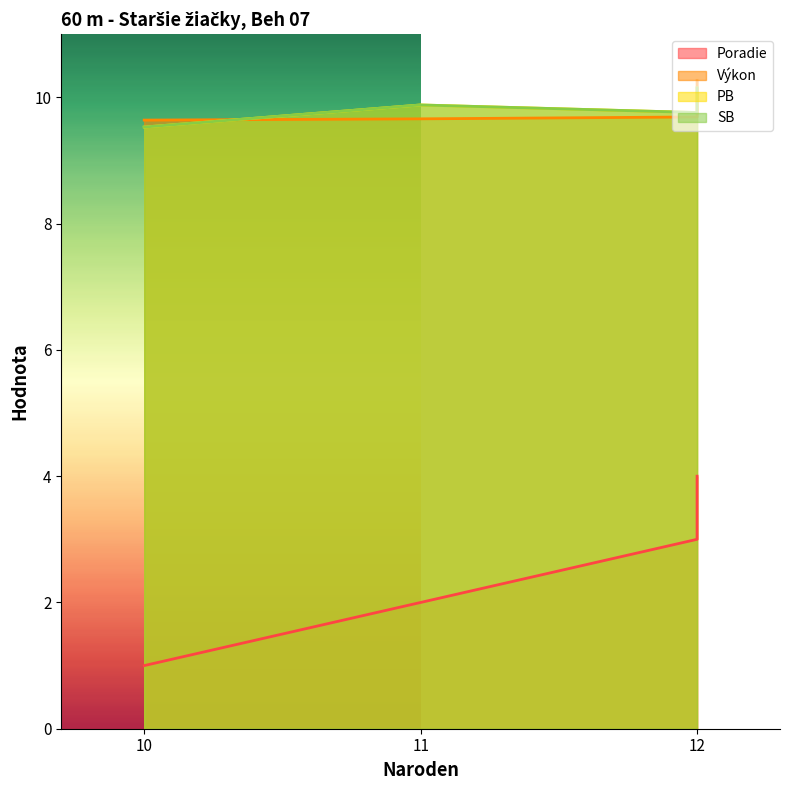

Which series has the widest spread of values?

Poradie